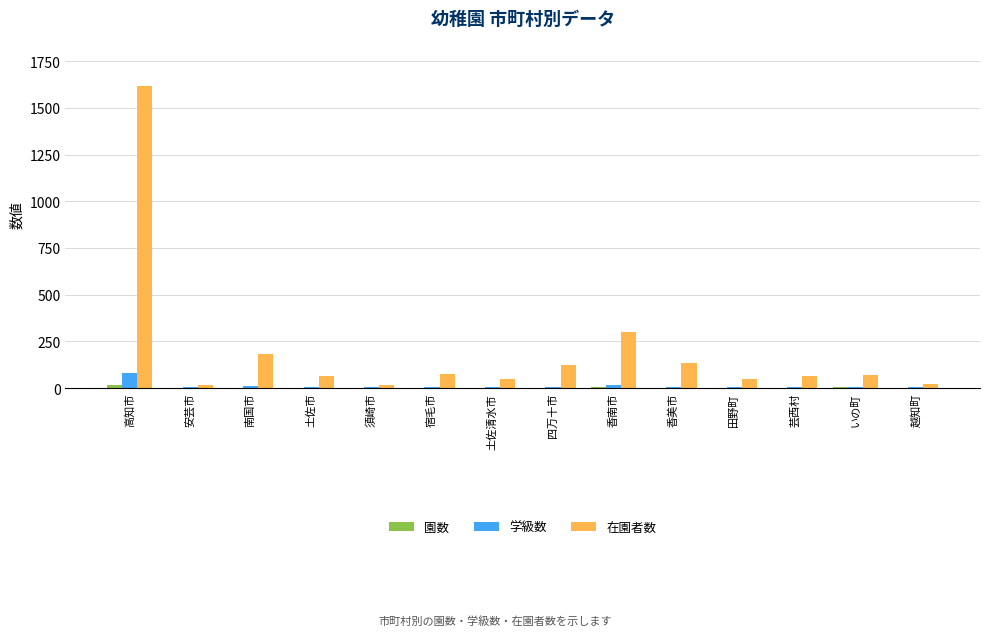

How many data points does each series have?

14